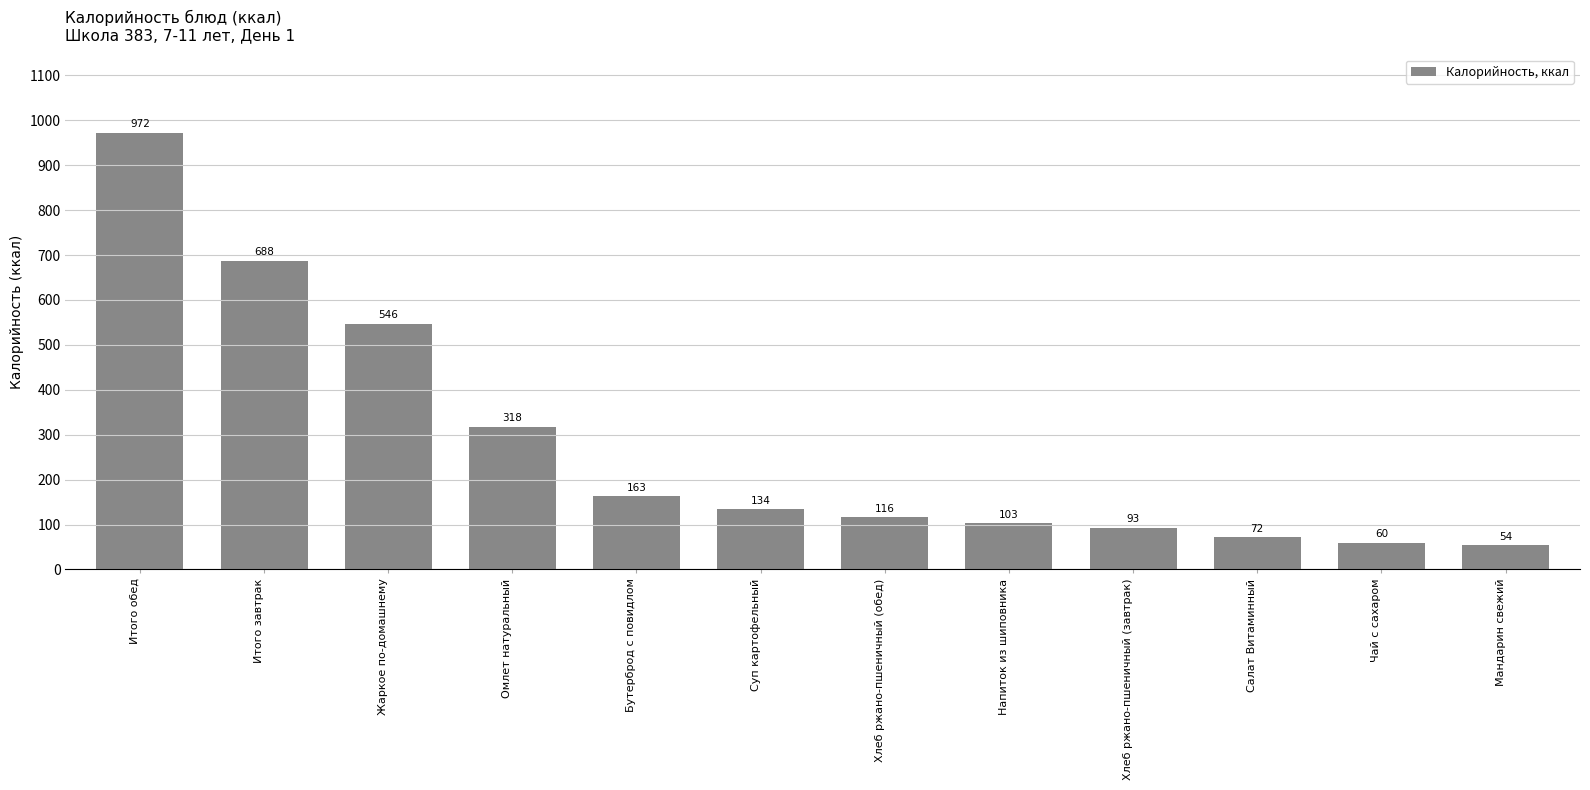

How many categories are shown in the chart?

12